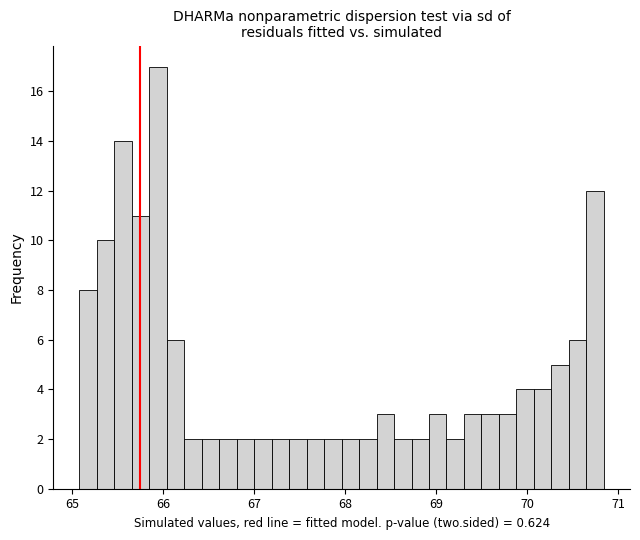

Read against the x-axis, roughly where is the centre of the tallest bar?

65.9